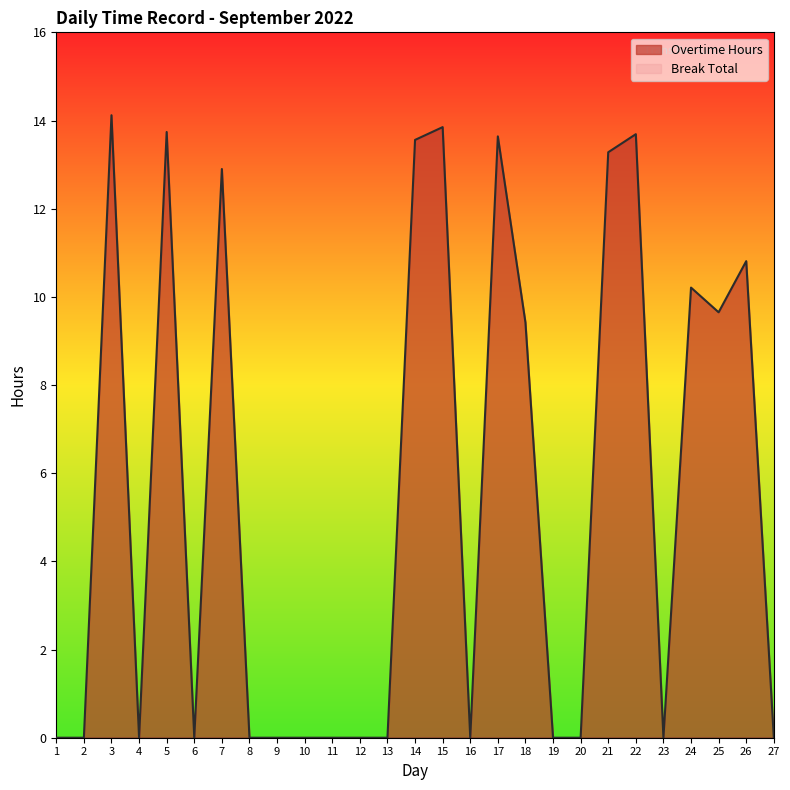

Where is the first local minimum?

4